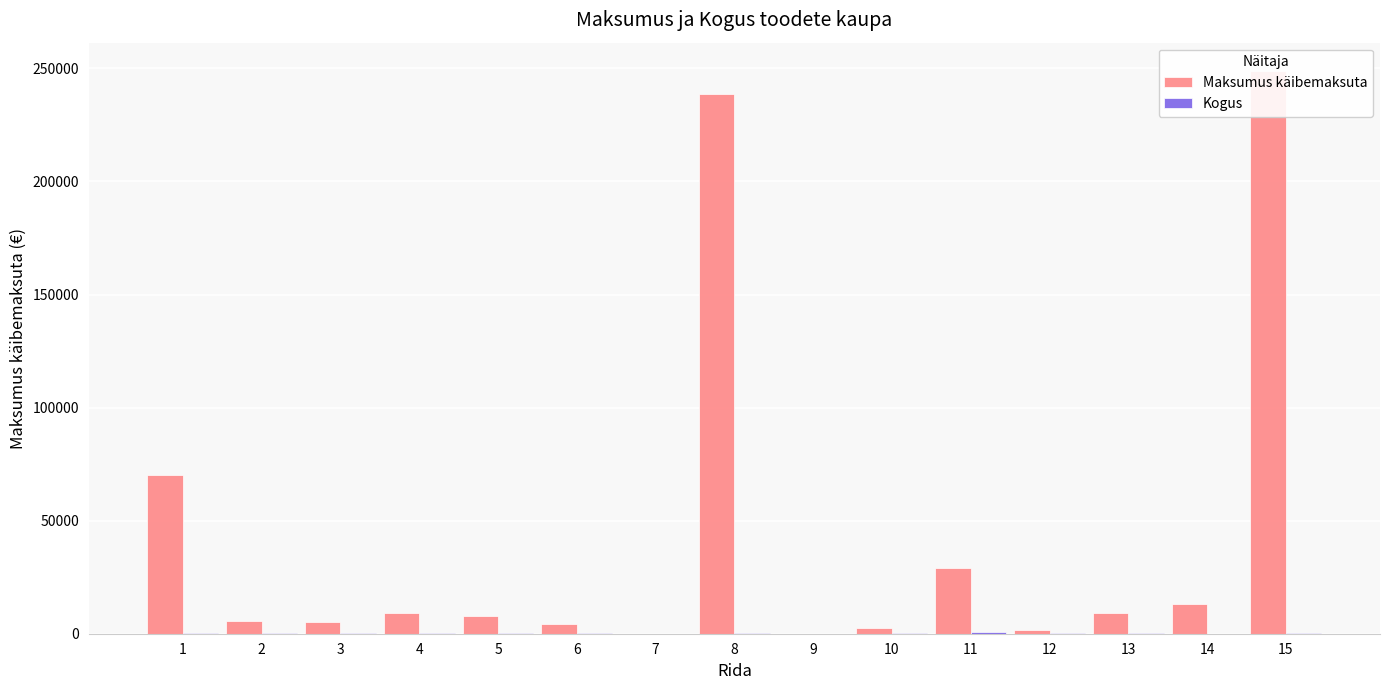

Count the number of data series in this chart.

2